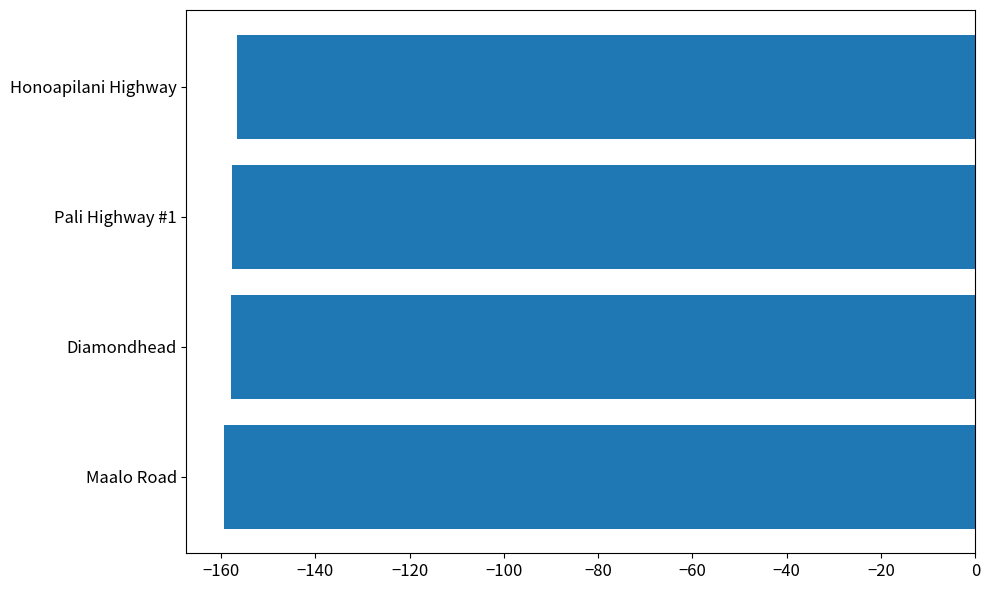

Read the value at Diamondhead.

-157.8